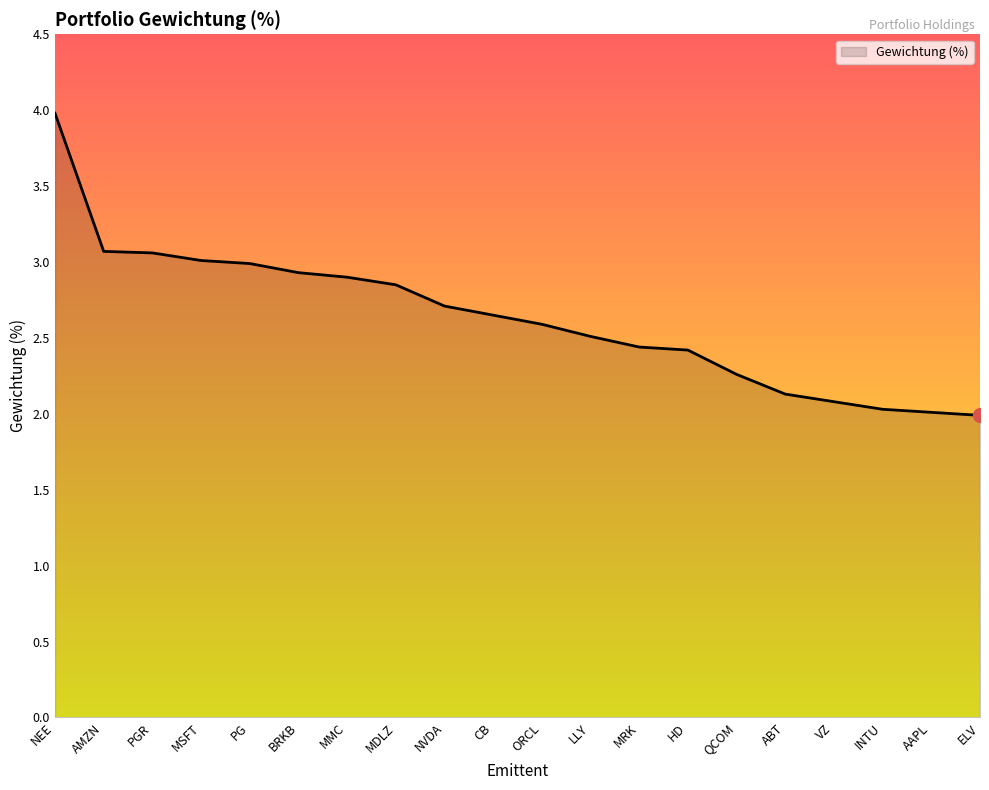

Between PGR and ABT, which is larger?

PGR